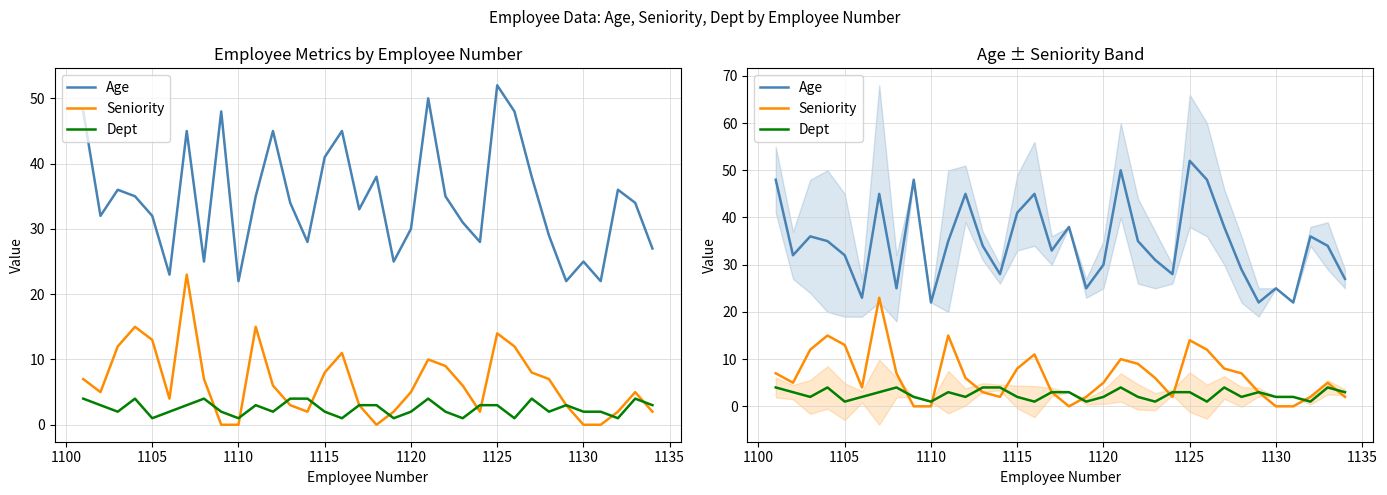

Which series has the largest range (max minus min)?

Age